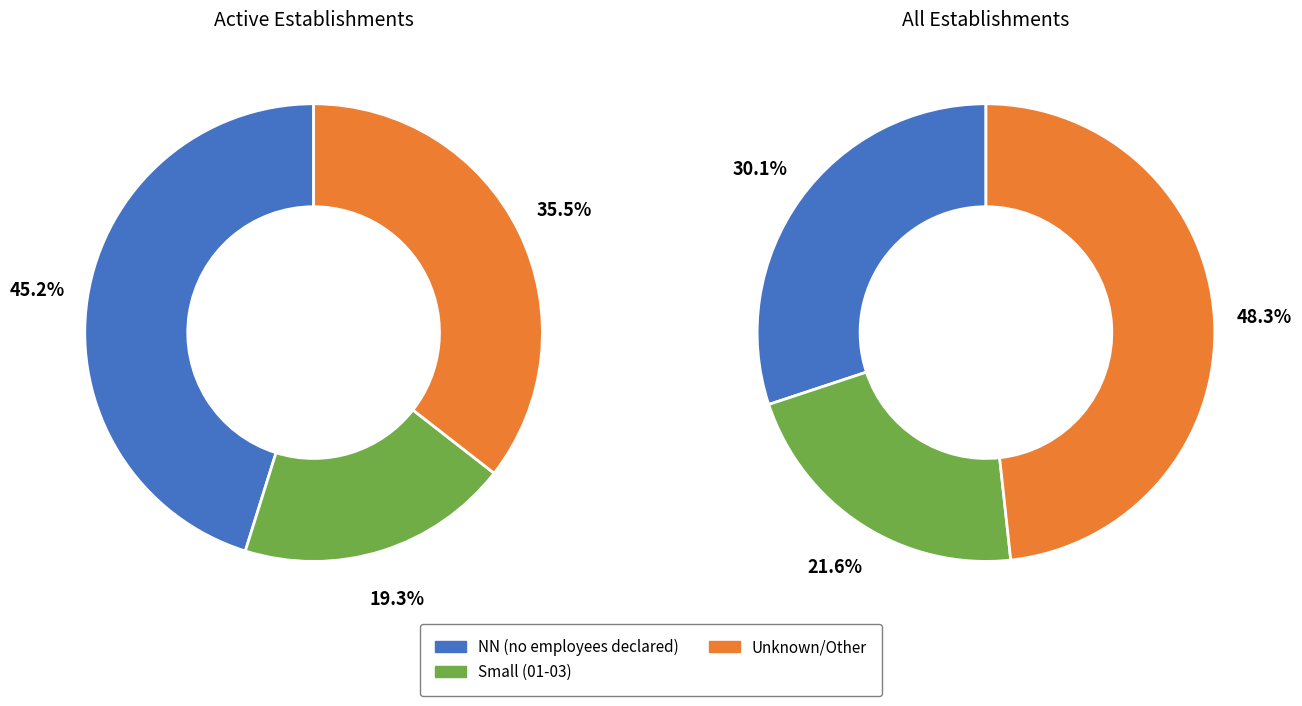

The 03 slice represents 12% of the pie. True or false?

False